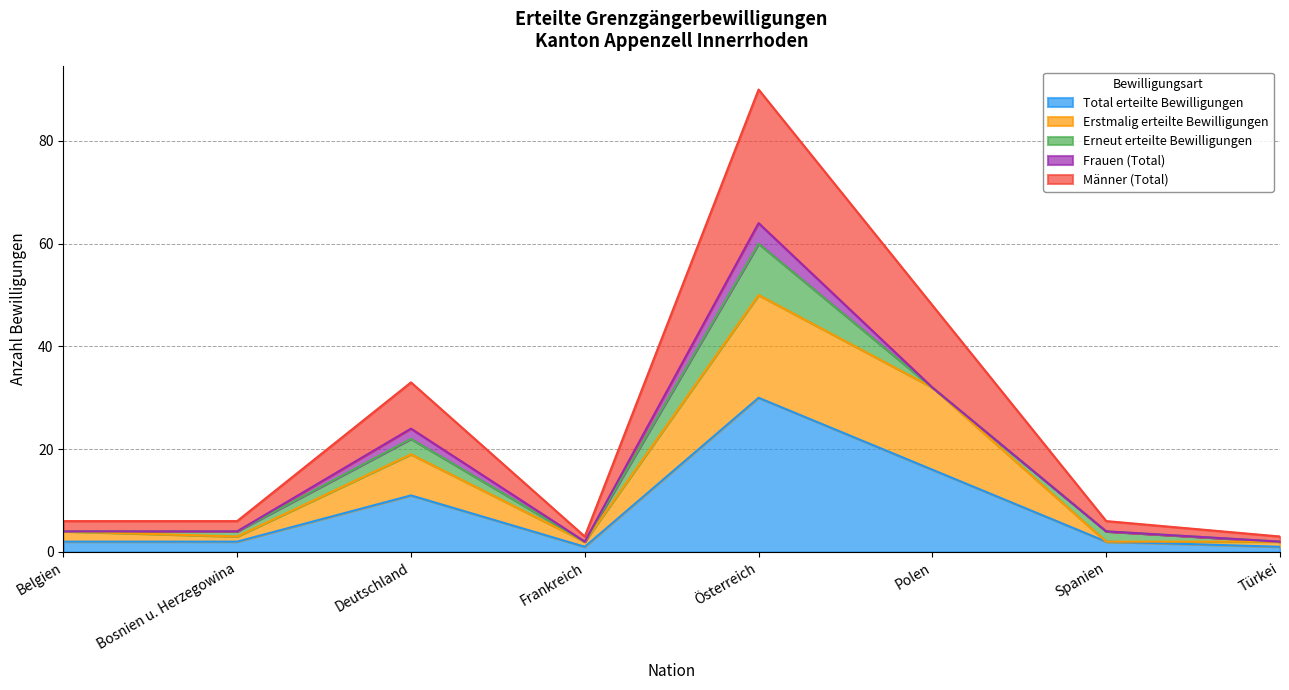

The Erstmalig erteilte Bewilligungen series shows 30 at Deutschland. True or false?

False